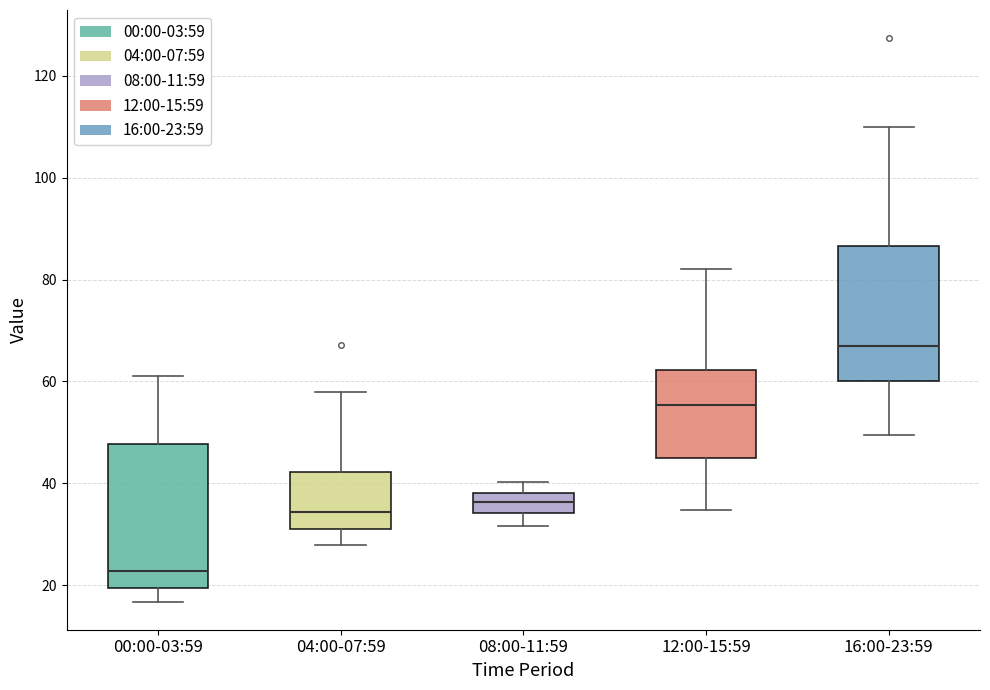

Where does the upper whisker of the box for 12:00-15:59 end on the y-axis? The values are not printed on the chart, so give them approximately, as read against the axis.

82